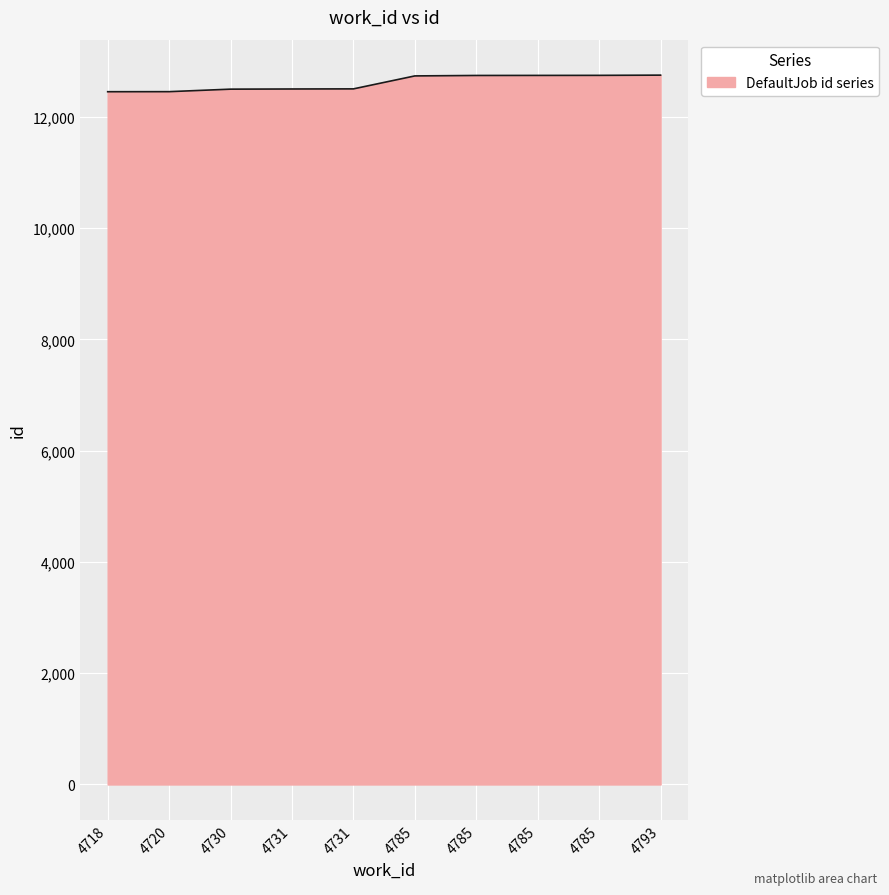

Reading left to right, what are all the values shown in this chart?

12450	12451	12496	12499	12501	12734	12742	12743	12744	12748